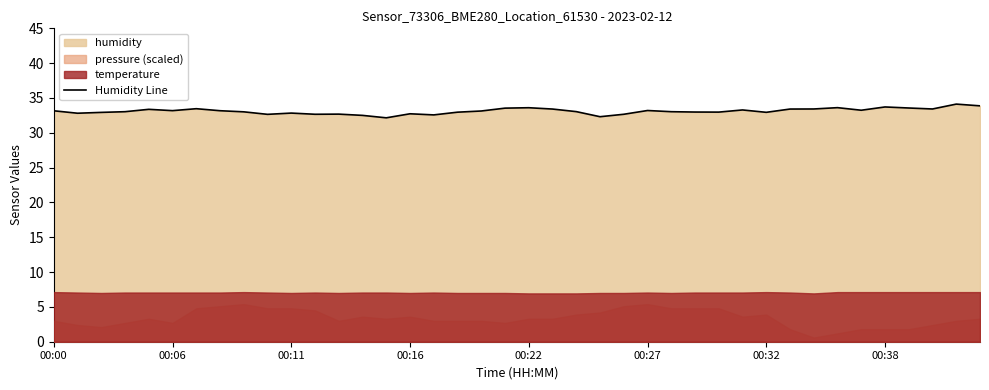

Reading left to right, list all the values displayed in this chart.

33.2	32.8	32.9	33.0	33.4	33.2	33.5	33.2	33.0	32.6	32.8	32.7	32.7	32.5	32.1	32.7	32.6	33.0	33.1	33.5	33.6	33.4	33.0	32.3	32.7	33.2	33.0	33.0	33.0	33.3	32.9	33.4	33.4	33.6	33.2	33.7	33.6	33.4	34.1	33.9